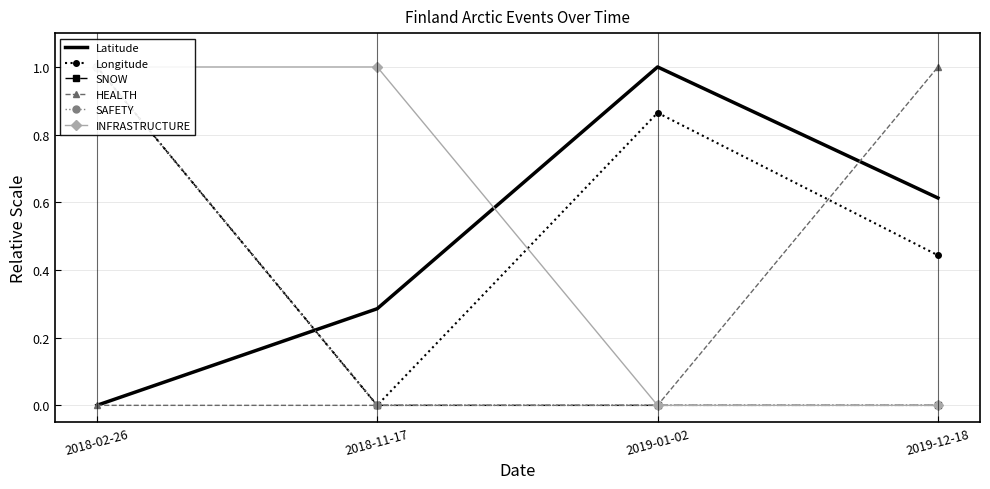

What is the label of the 2nd point from the right?

2019-01-02